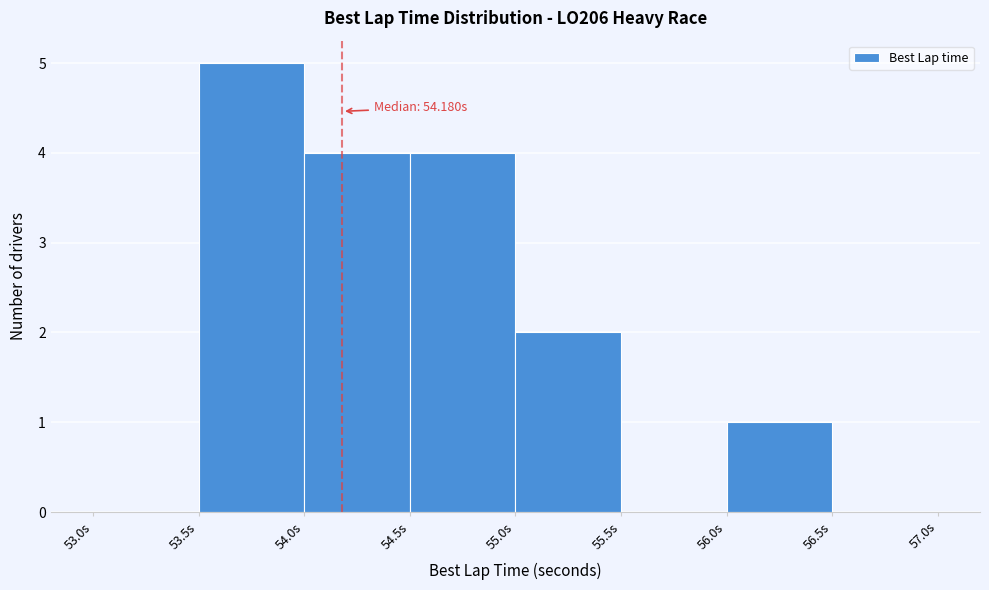

Which range on the x-axis has the tallest bar?

53.5 to 54.0